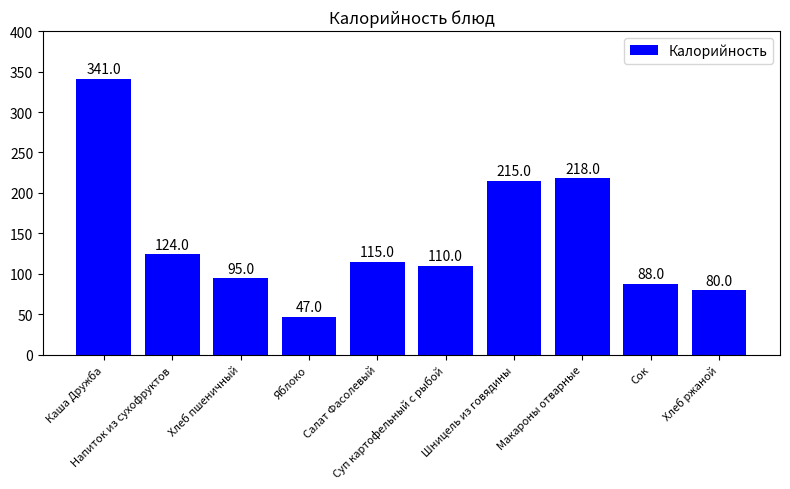

List the labels in order of value, largest first.

Каша Дружба, Макароны отварные, Шницель из говядины, Напиток из сухофруктов, Салат Фасолевый, Суп картофельный с рыбой, Хлеб пшеничный, Сок, Хлеб ржаной, Яблоко